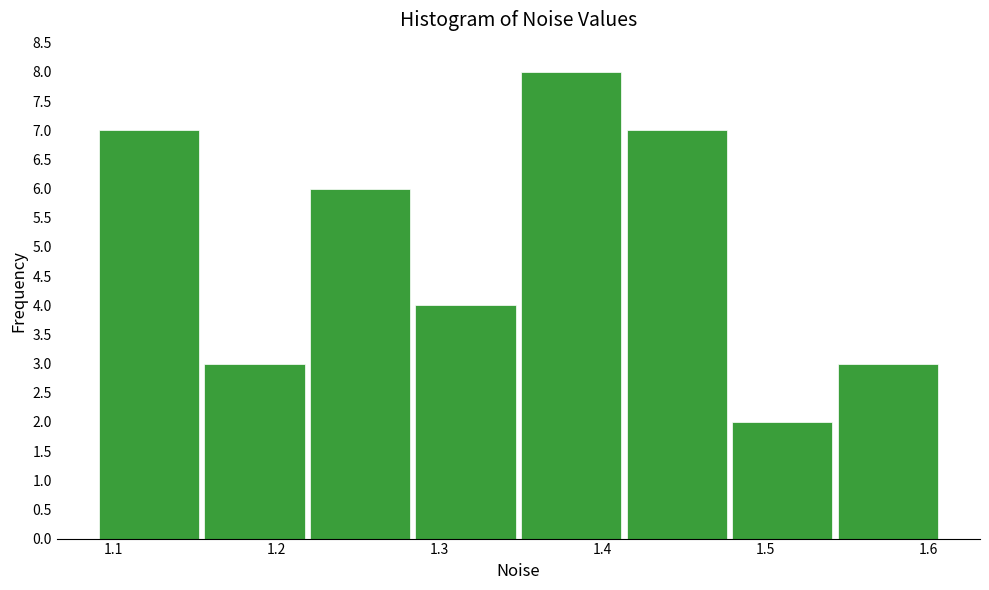

Reading left to right, list every bar in this chart as the range it spans on the x-axis followed by its height. Neither the bar edges nor the heights are printed on the chart, so give them approximately, as read against the axes.

1.09 to 1.15: 7
1.15 to 1.22: 3
1.22 to 1.28: 6
1.28 to 1.35: 4
1.35 to 1.41: 8
1.41 to 1.48: 7
1.48 to 1.54: 2
1.54 to 1.61: 3